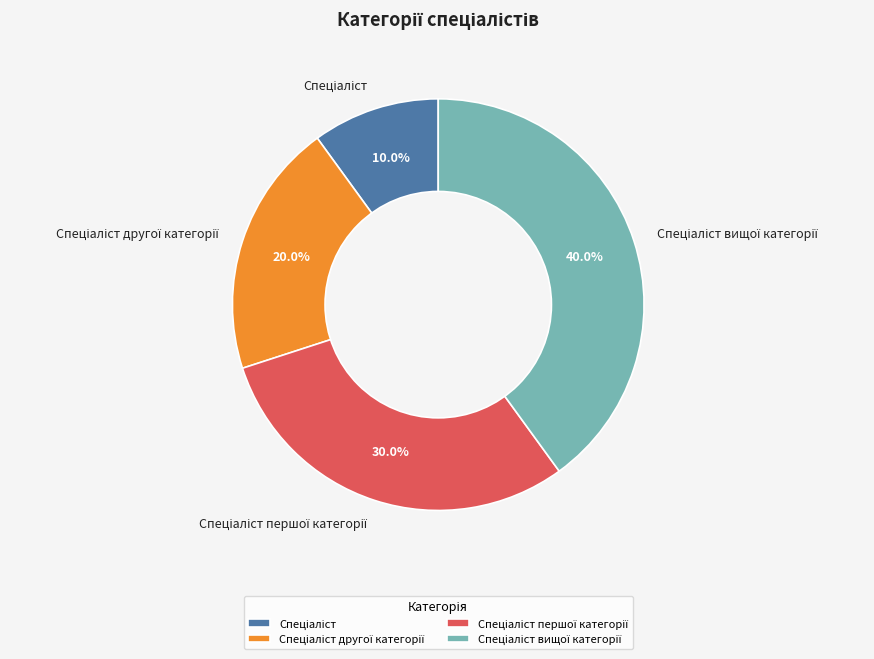

Does any single category account for the majority?

No